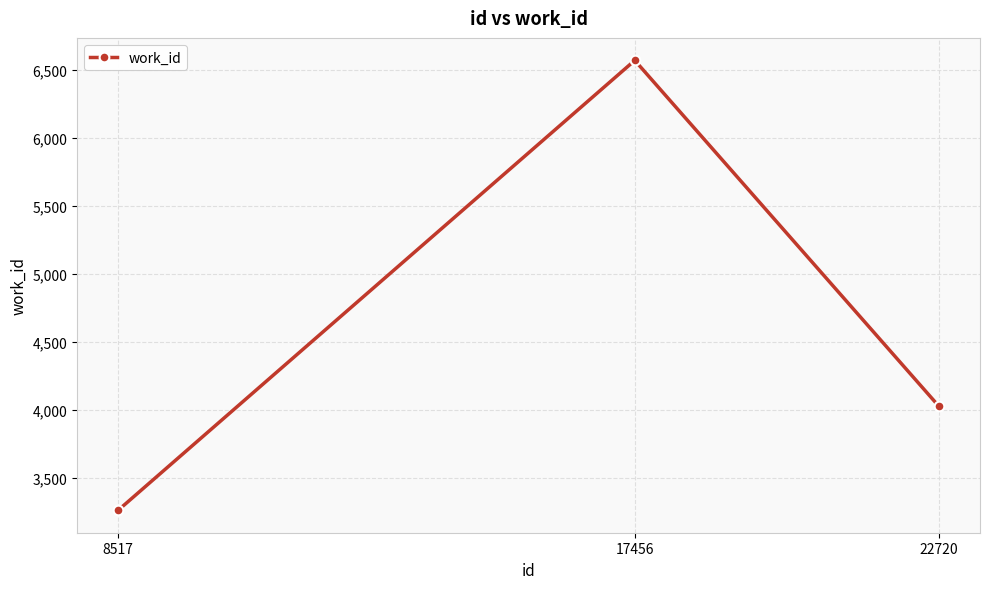

How many series are shown in this chart?

1